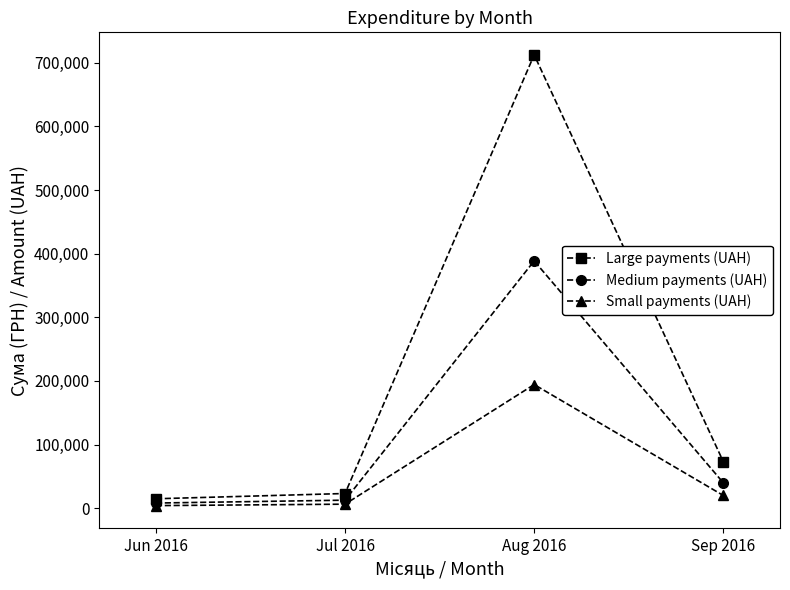

Between Jun 2016 and Aug 2016, which series saw the biggest shift?

Large payments (UAH)